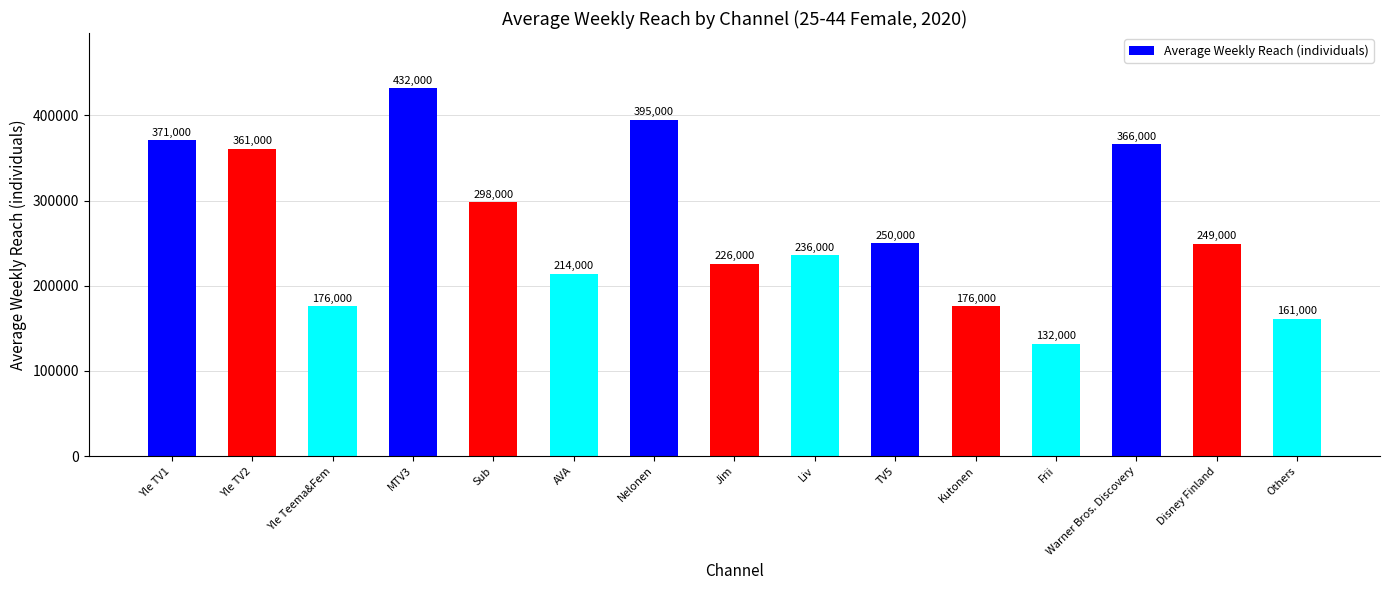

How many values are below 249000?

7